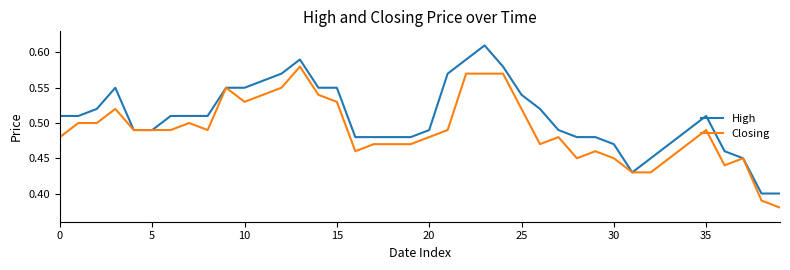

List the series in order of their overall mean, highest first.

High, Closing